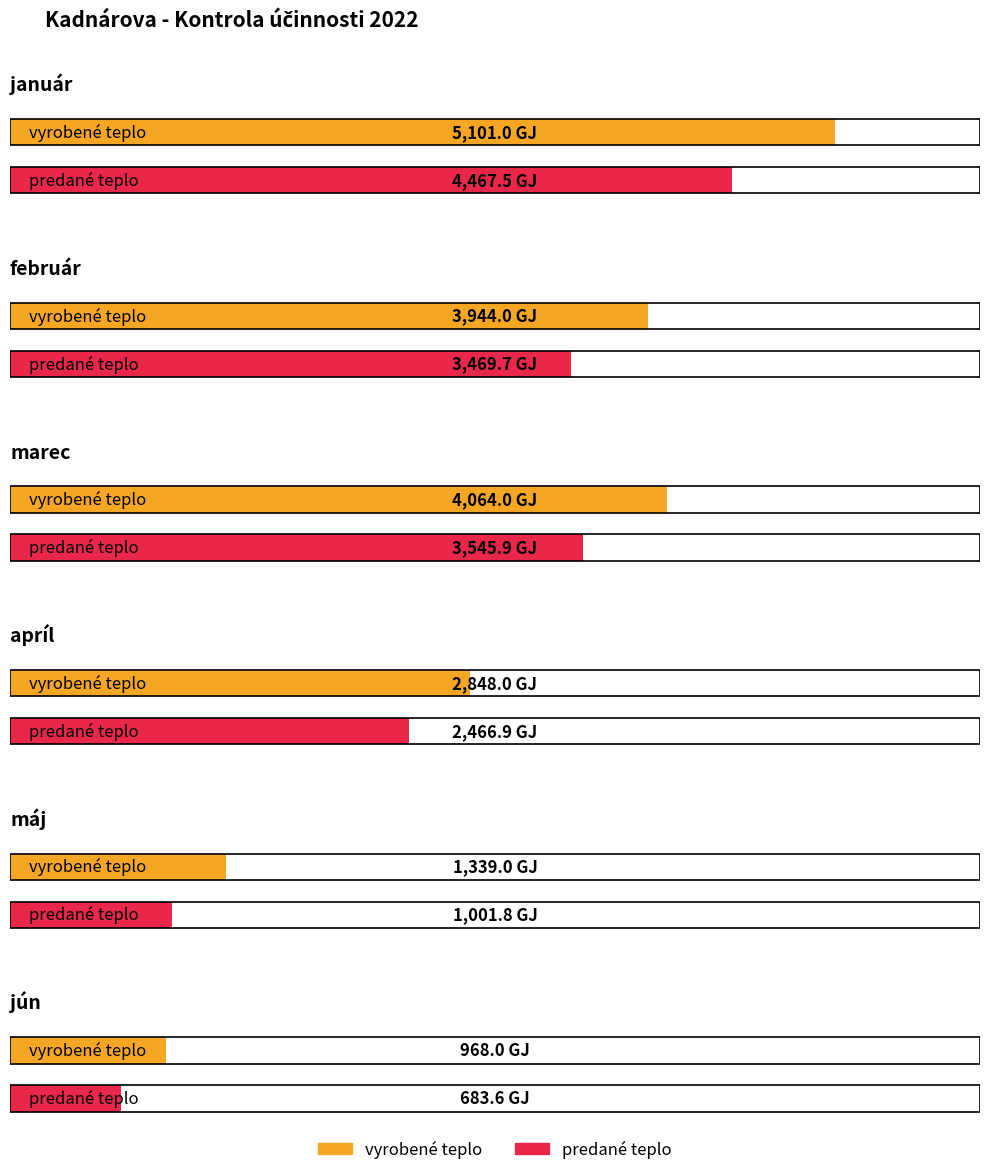

Which category has the highest value in the vyrobené teplo series?

január